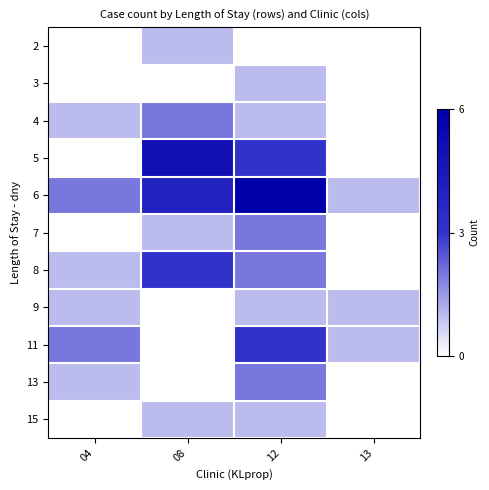

What is the spread (max minus min) of values at 13?

1